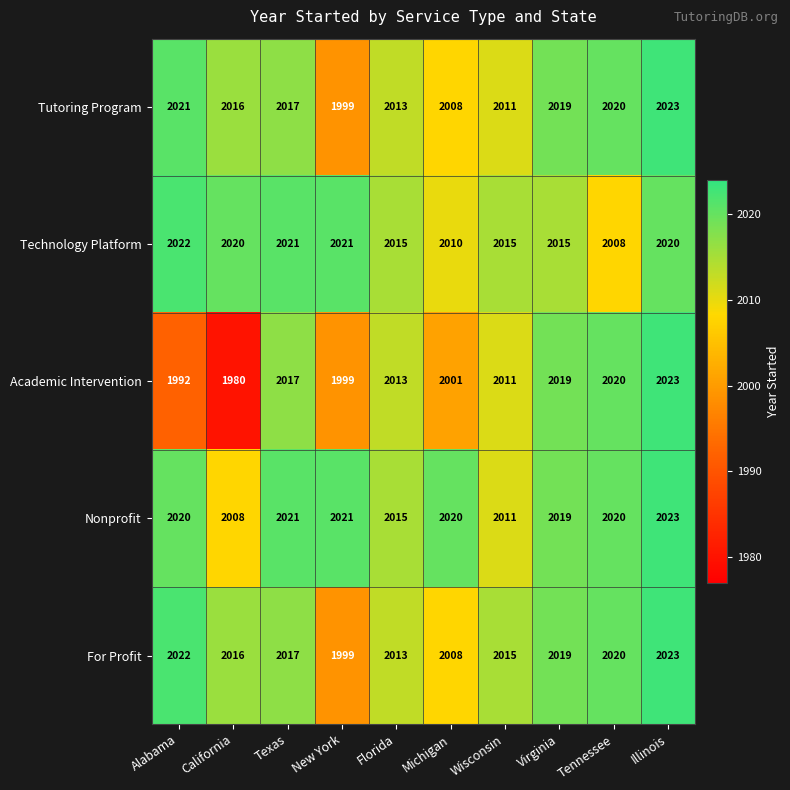

Rank the categories by Academic Intervention value from lowest to highest.

California, Alabama, New York, Michigan, Wisconsin, Florida, Texas, Virginia, Tennessee, Illinois